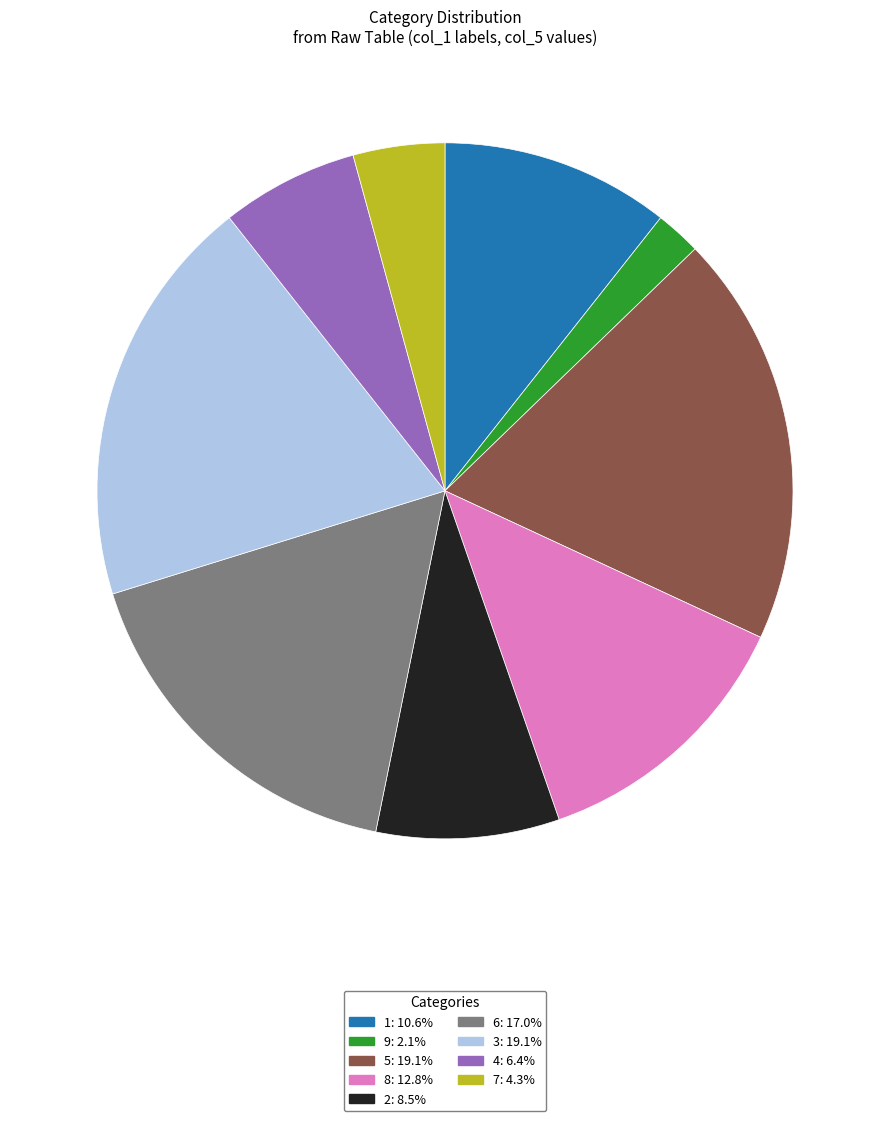

Does any single category account for the majority?

No